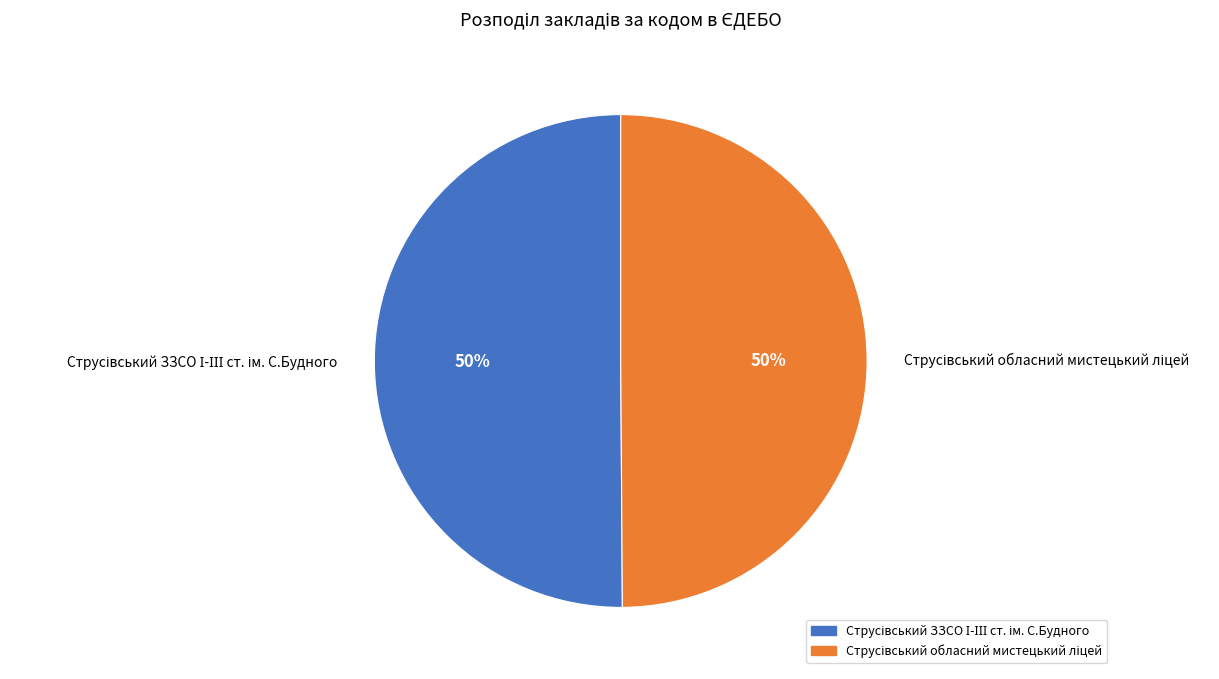

To the nearest percent, what is the average slice percentage?

50%